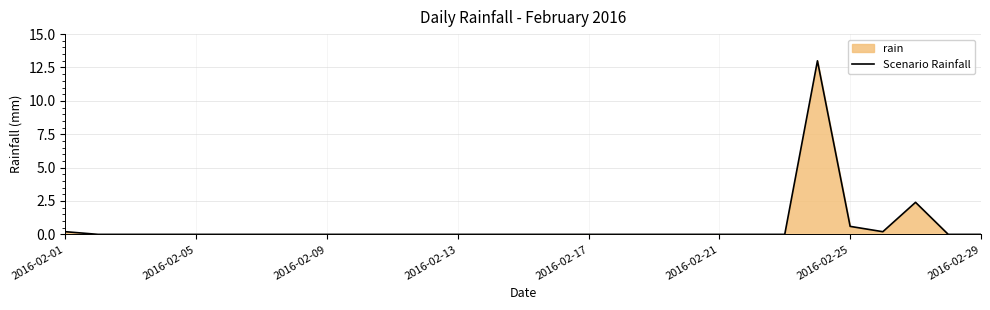

The value at 26 is 2.4. True or false?

True